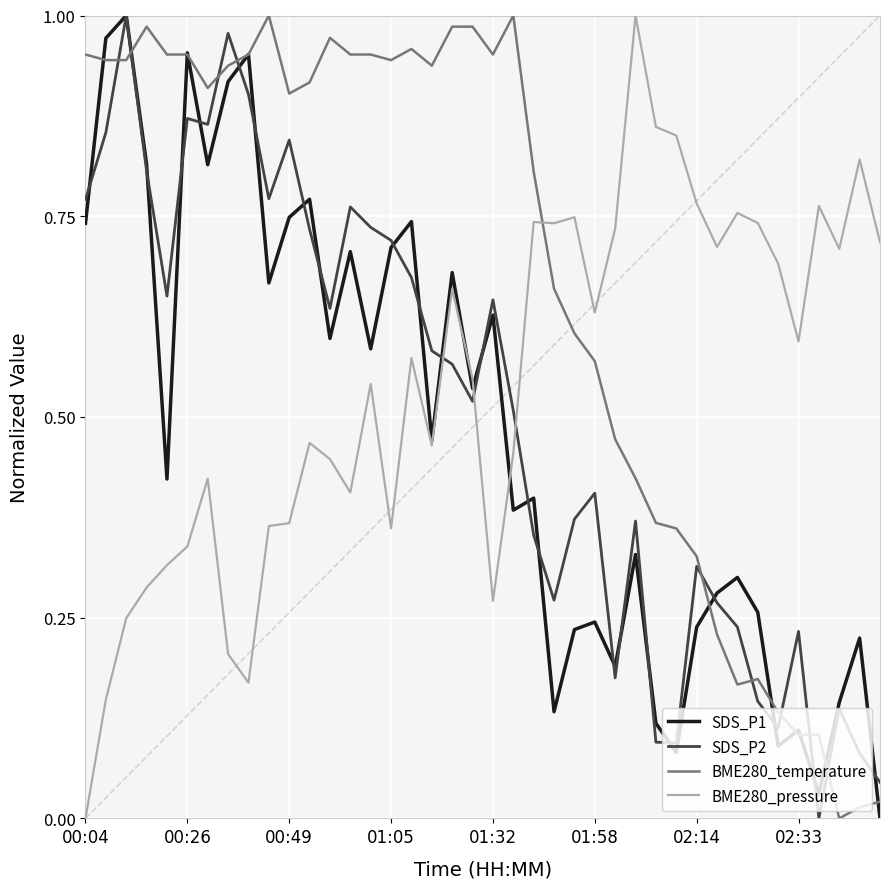

True or false: SDS_P2 and BME280_pressure cross at least once.

True